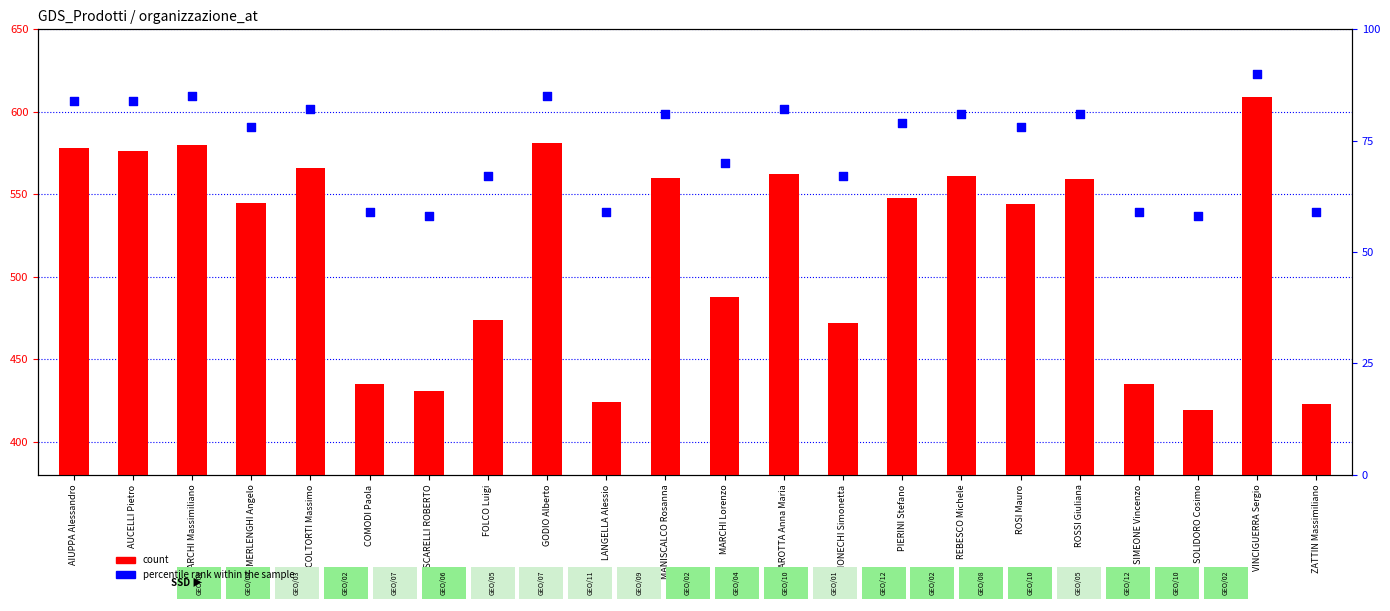

Which series has the largest total across all categories?

count